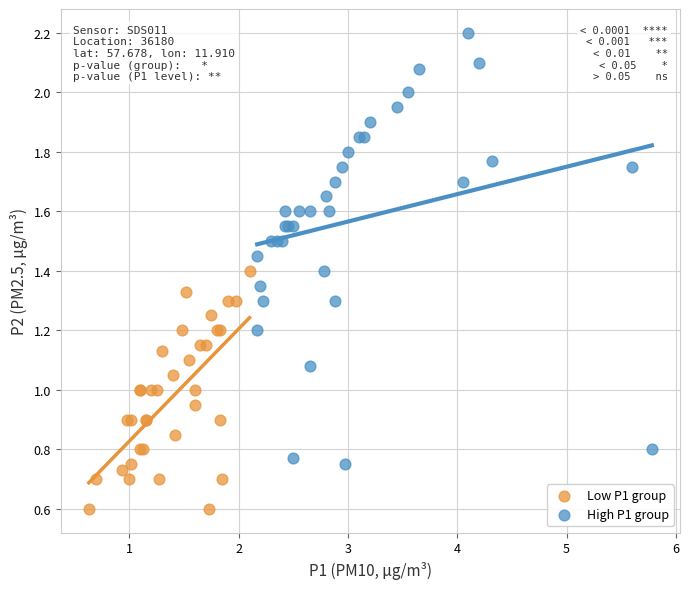

Which series reaches the maximum Y coordinate?

High P1 group